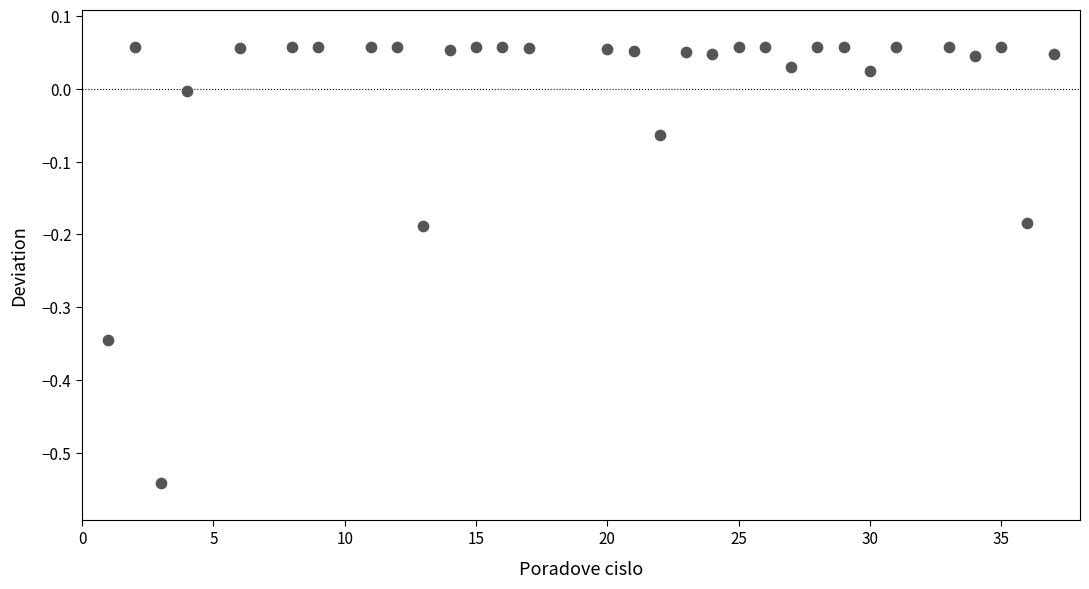

What is the range of Y values (max minus min)?

0.6